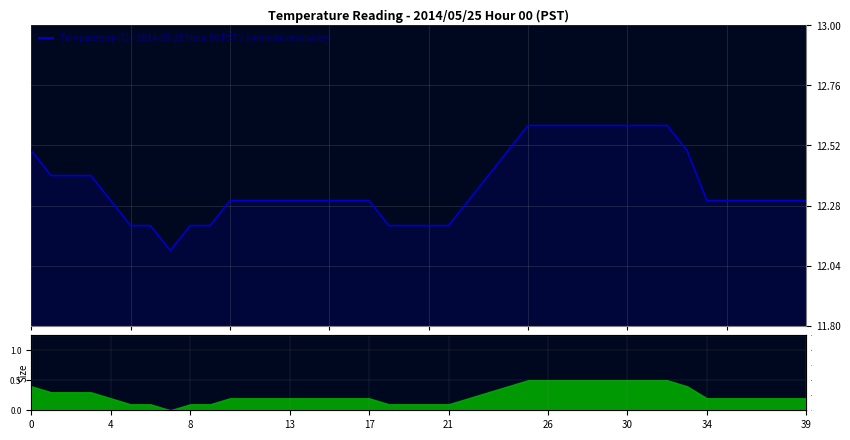

The chart shows a value of 18.9 at 37. True or false?

False